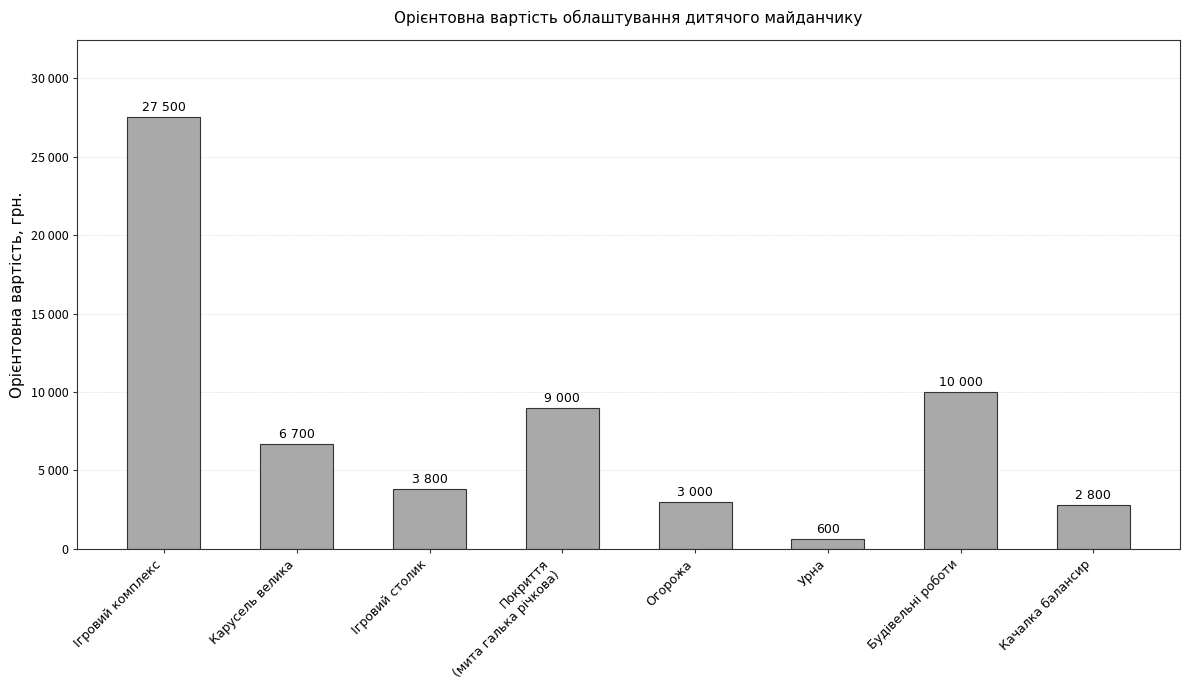

At which label is the value closest to 14050?

Будівельні роботи